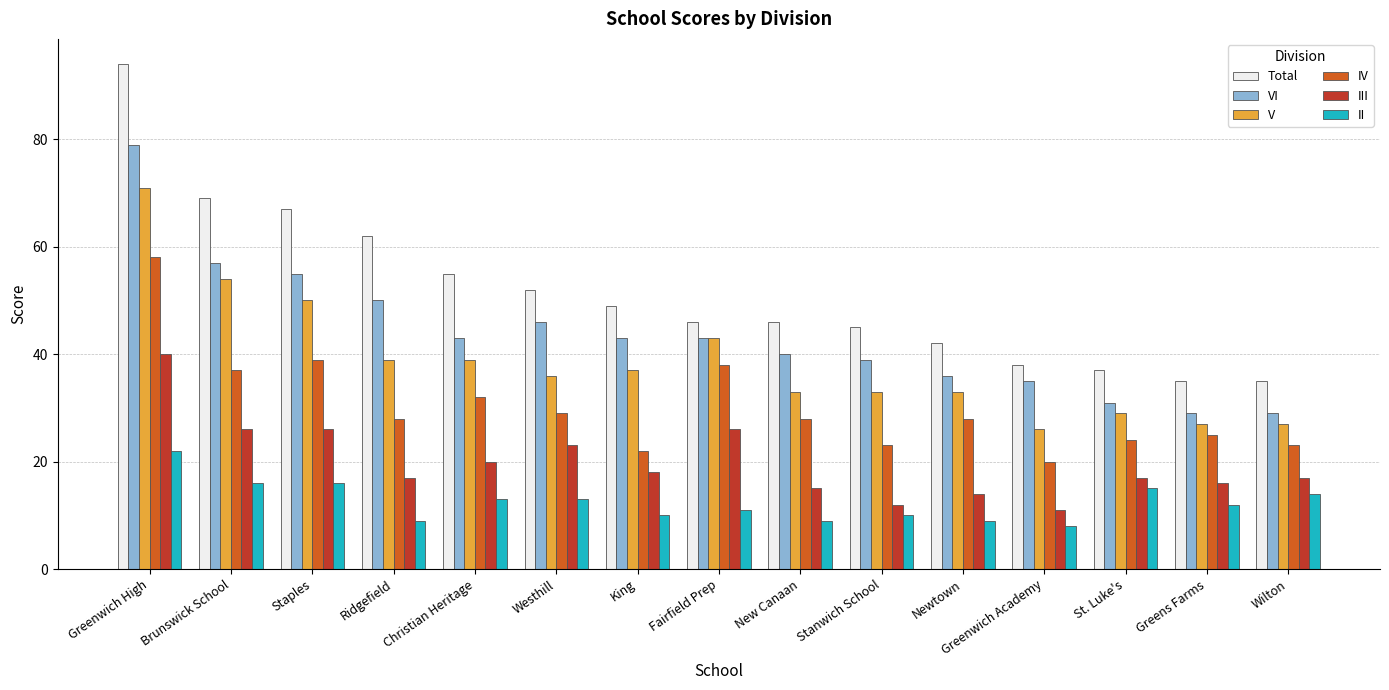

Rank the series at Christian Heritage from highest to lowest value.

Total, VI, V, IV, III, II